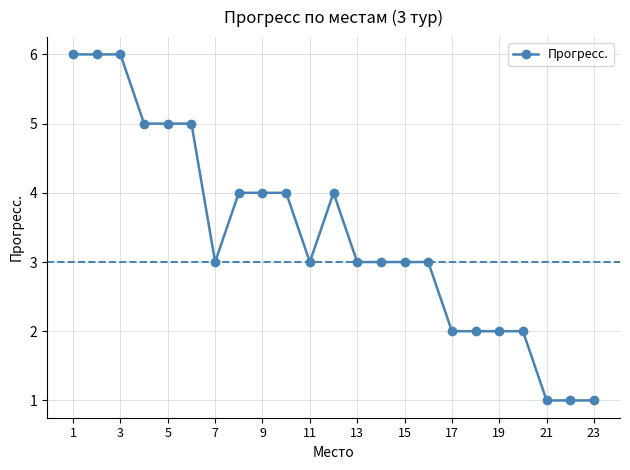

What is the average value?

3